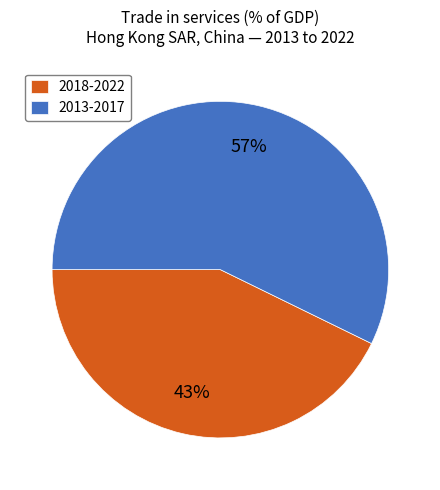

Count the number of slices in the pie.

2